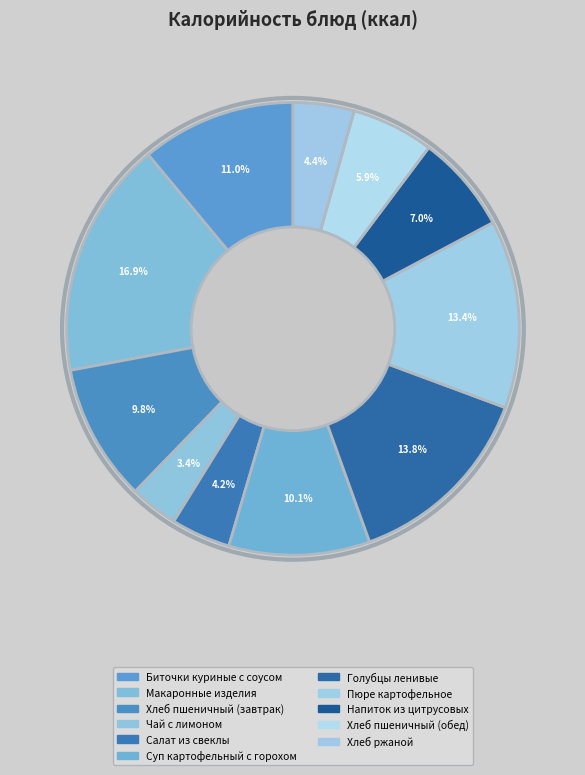

True or false: Хлеб пшеничный (обед) accounts for 6% of the total.

True